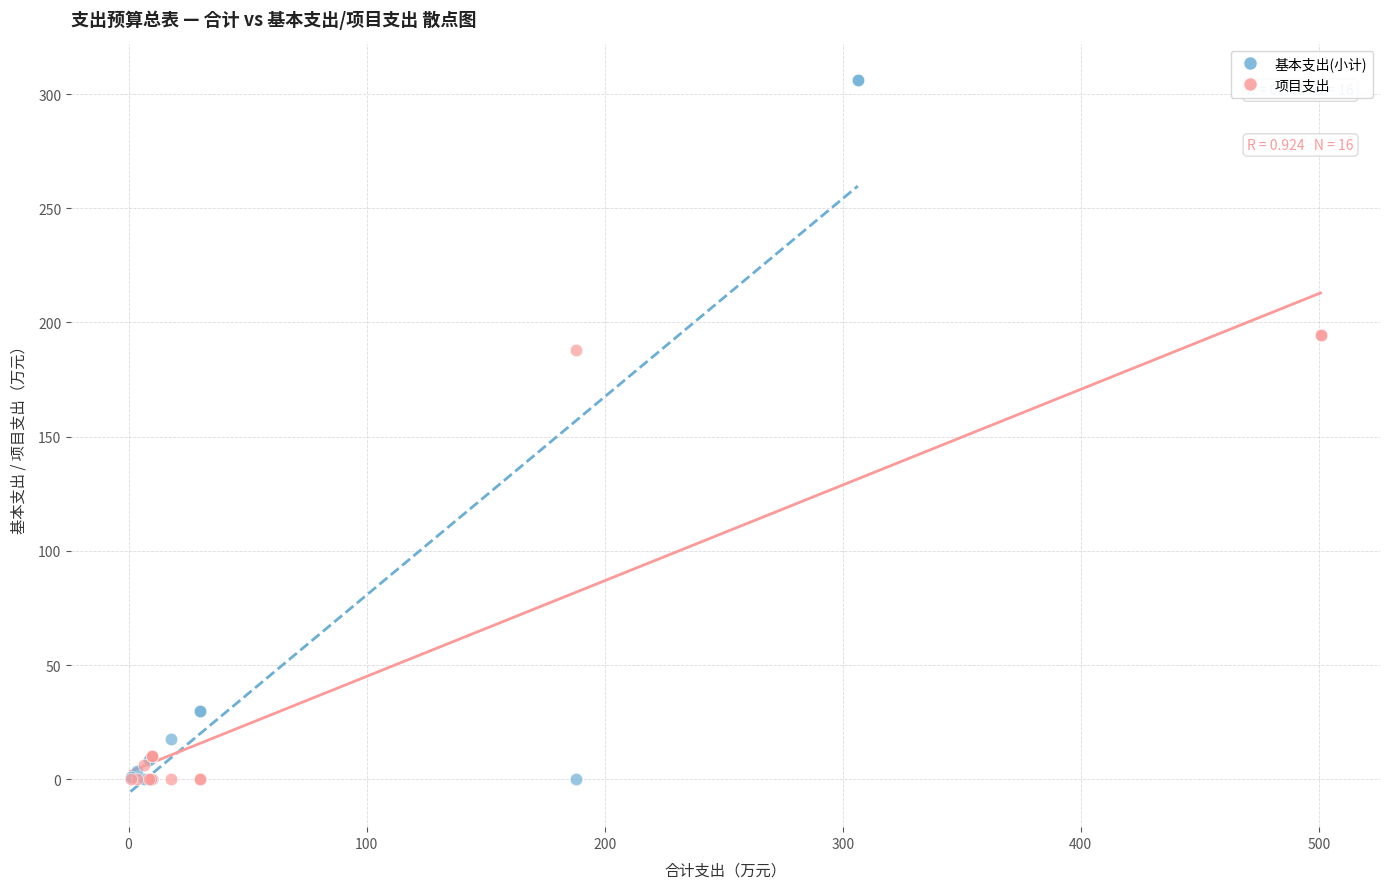

Which series reaches the maximum Y coordinate?

基本支出(小计)